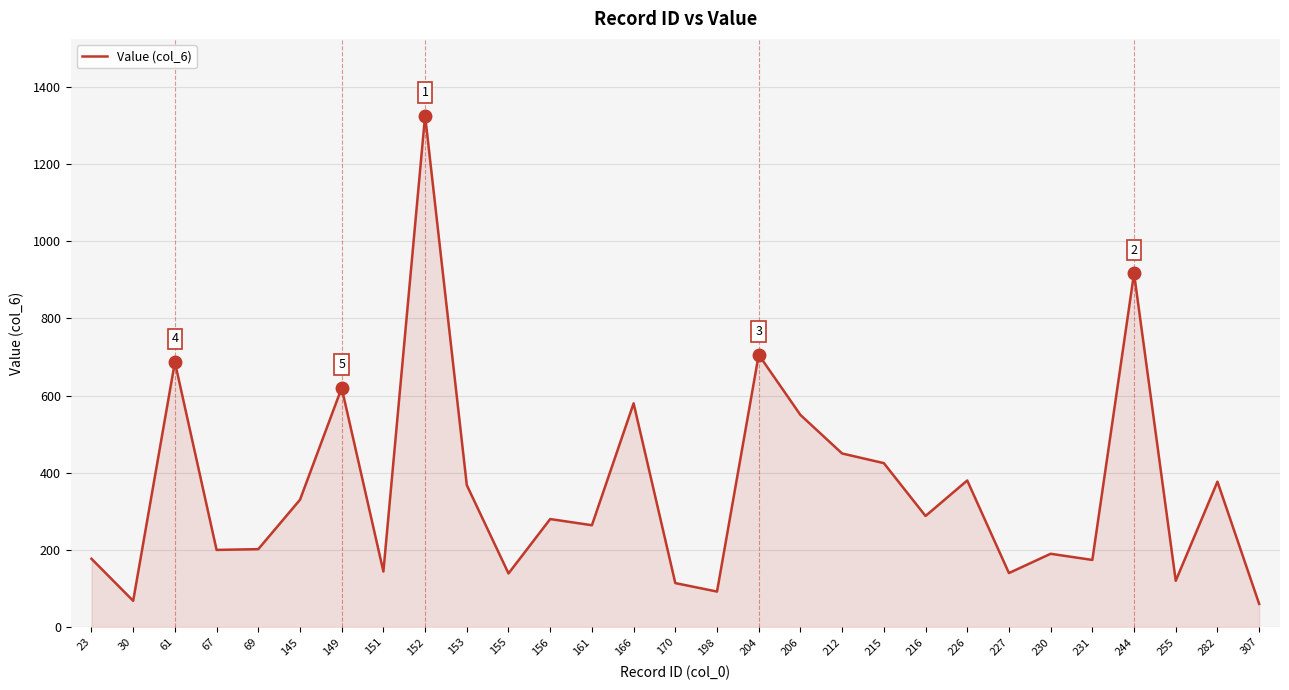

Is it true that the value at 255 is 62?

False